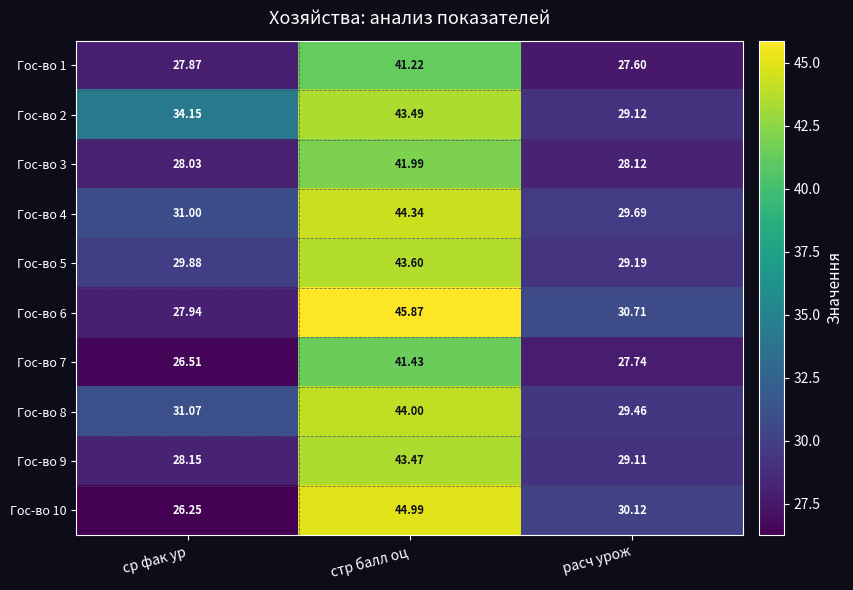

Which category has the lowest value in the Гос-во 4 series?

расч урож